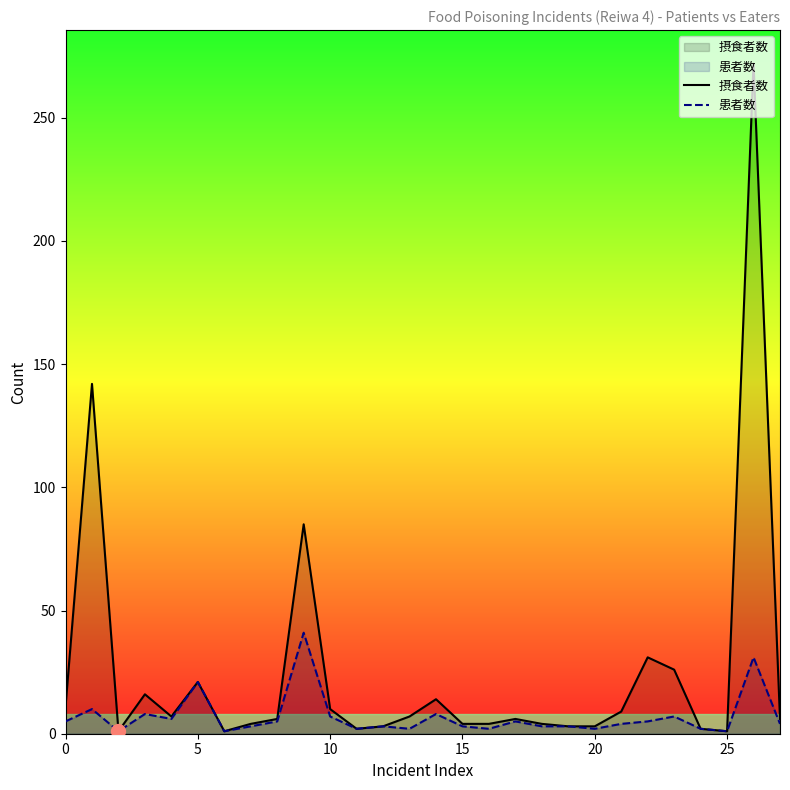

What is the difference between the second highest and second lowest values in the 患者数 series?

30